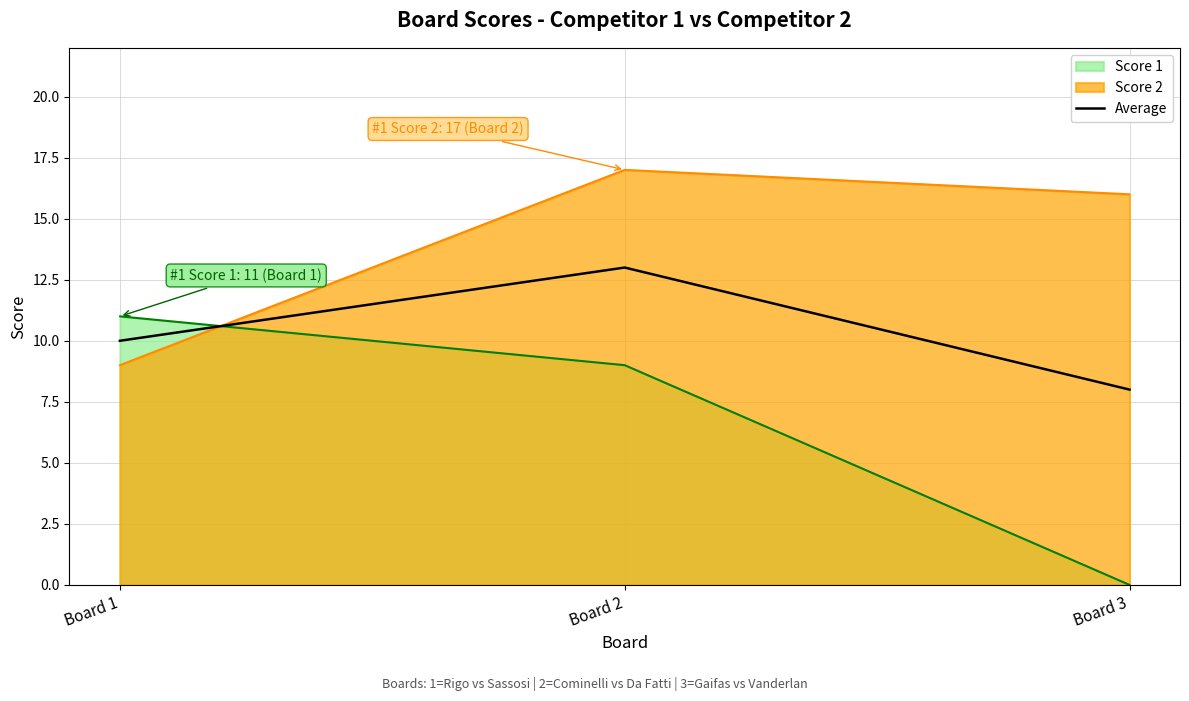

What is the change in value from Board 2 to Board 3?

-5